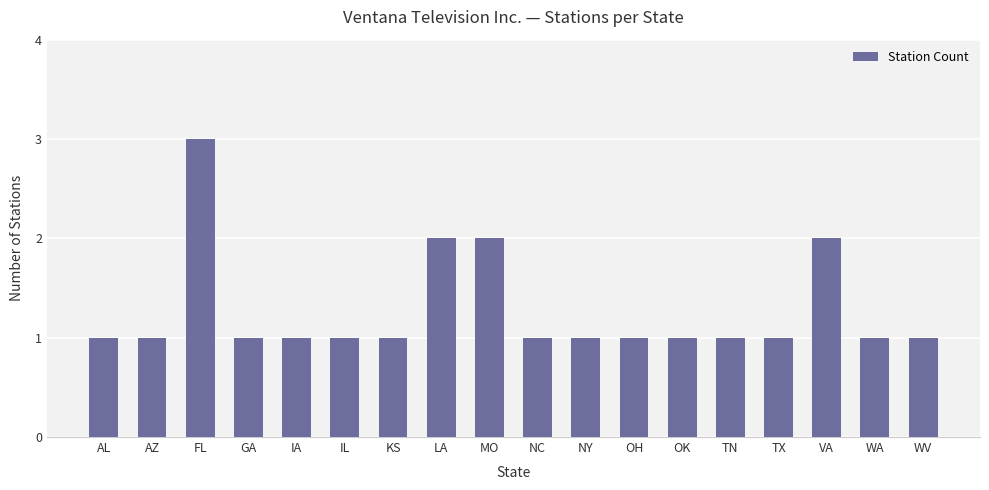

Is it true that the value at VA is 2?

True